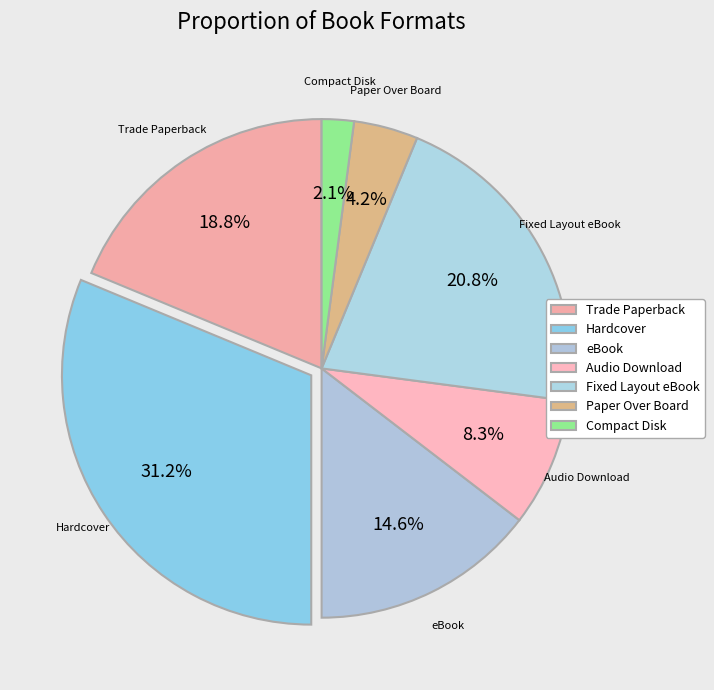

Is it true that Fixed Layout eBook is 12% of the pie?

False